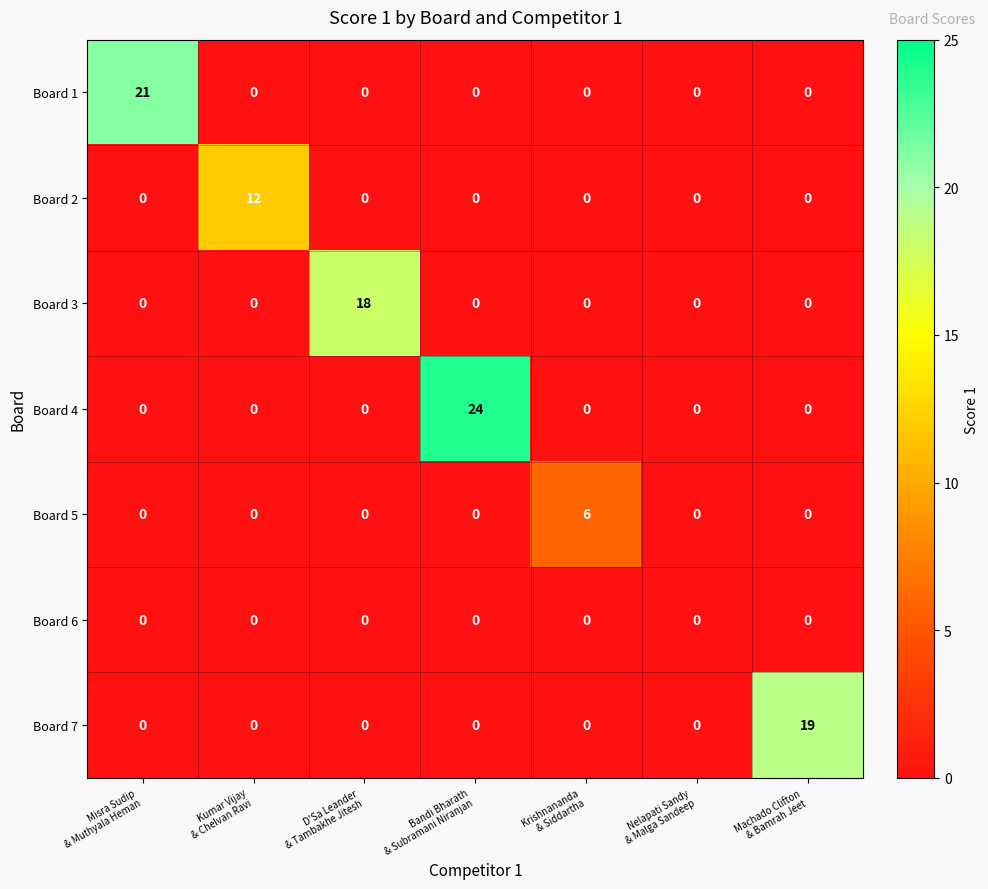

At which category does the chart reach its peak across all series?

Bandi Bharath
& Subramani Niranjan